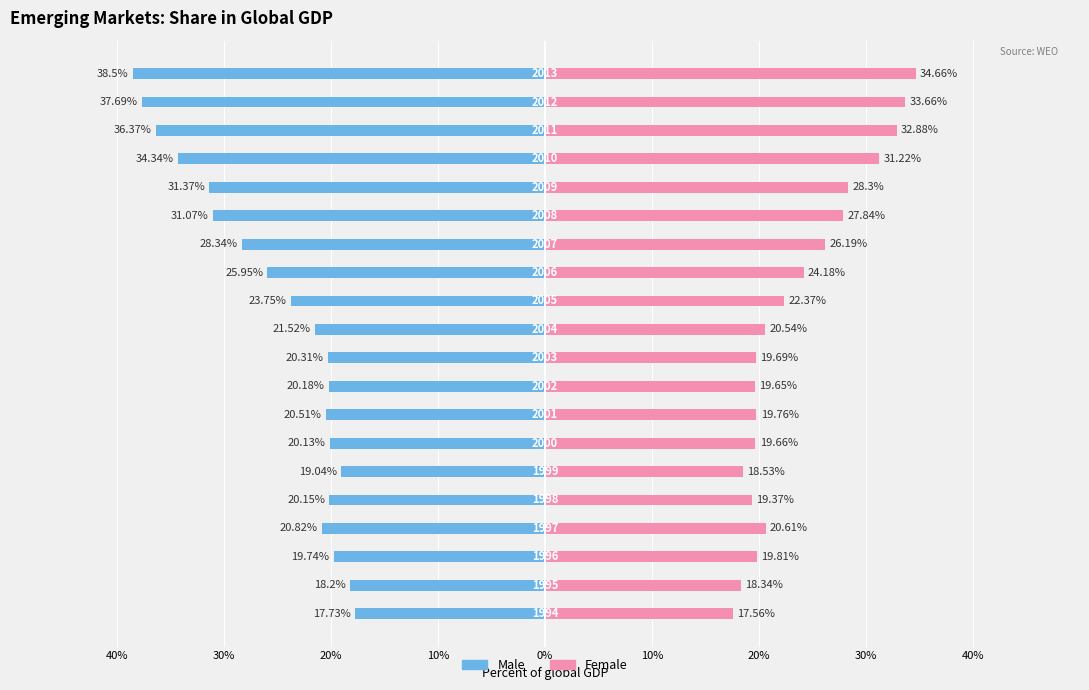

The value of Female at 14 is 27.8. True or false?

True